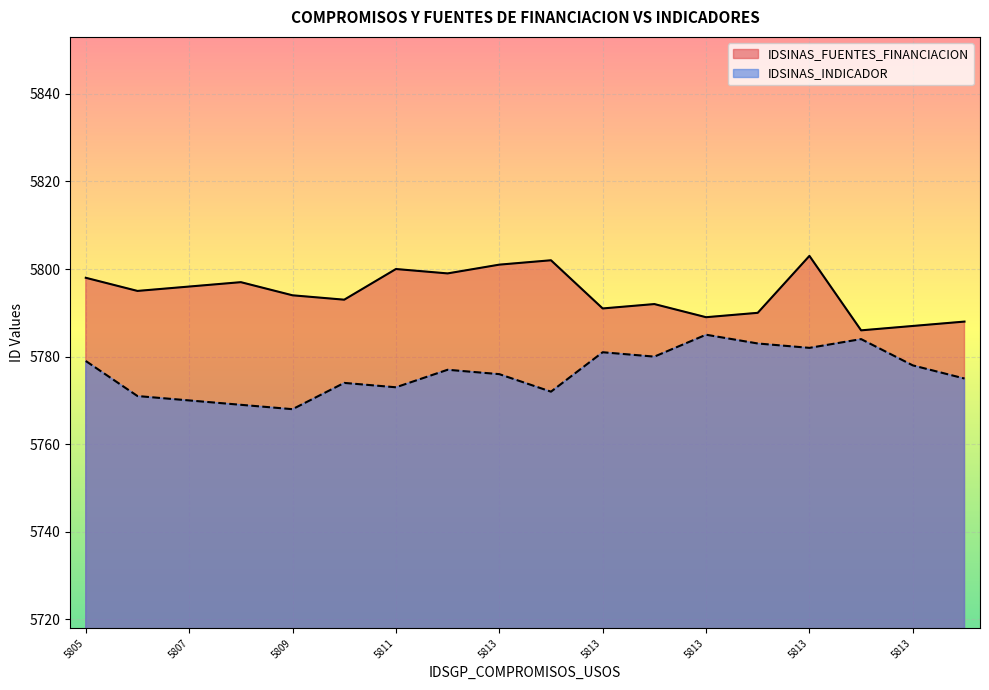

What is the average value of the IDSINAS_INDICADOR series?

5776